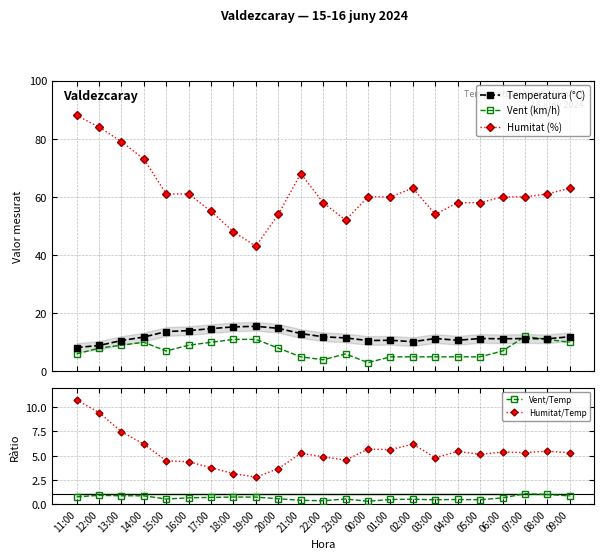

At which label is Vent (km/h) closest to 7?

15:00